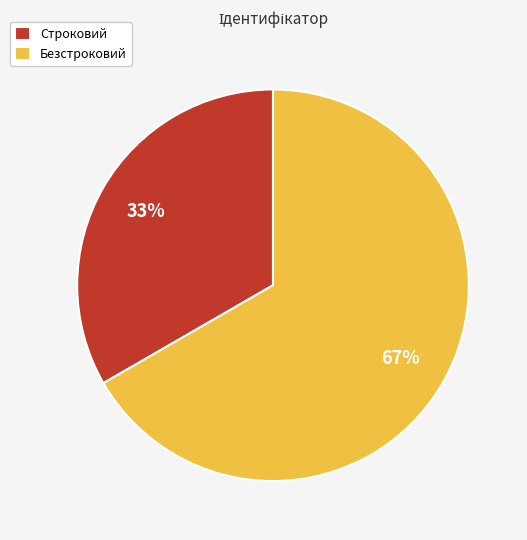

To the nearest percent, what percentage of the pie is Строковий?

33%